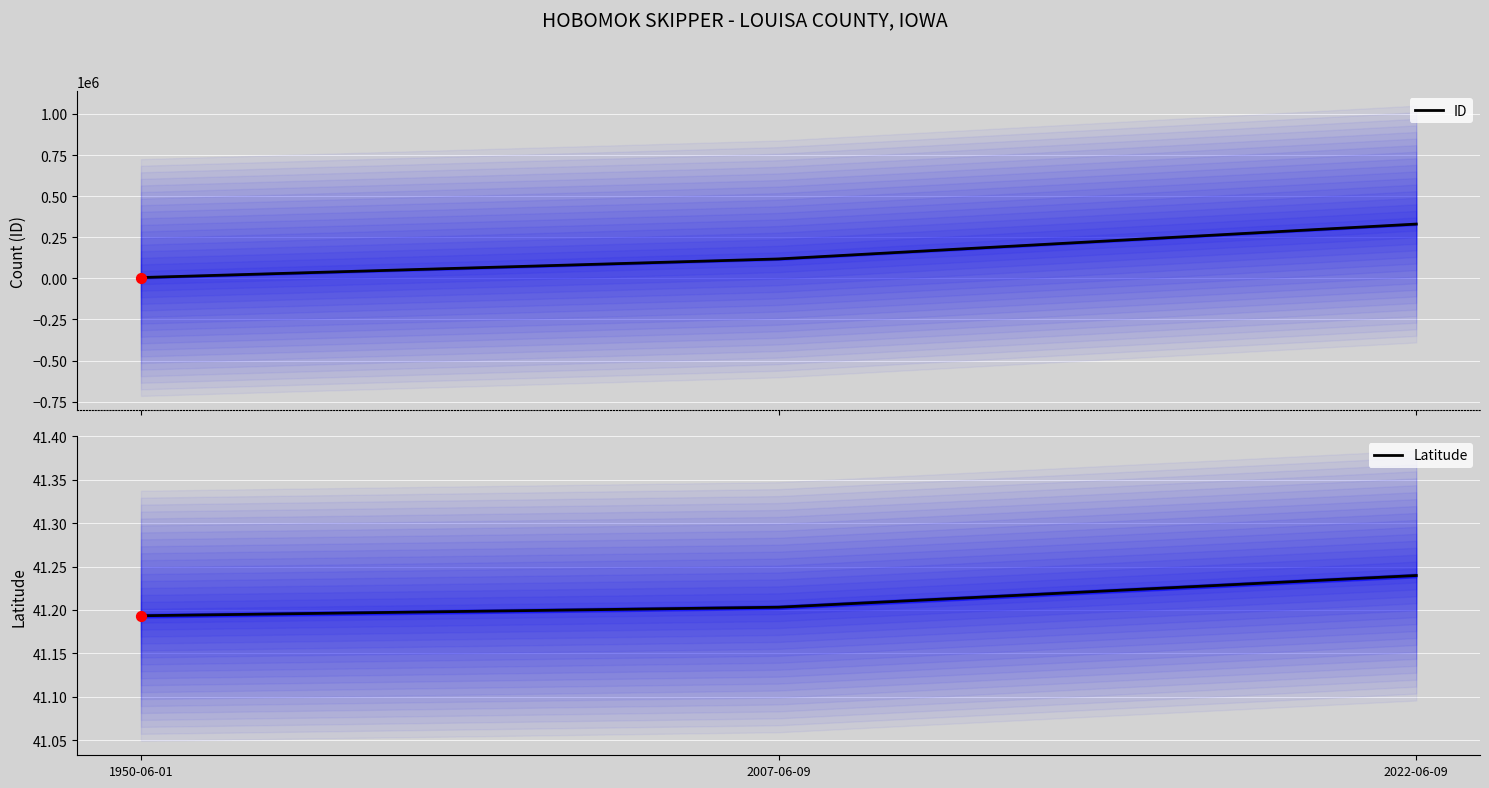

At how many categories does at least one series exceed 260037?

1